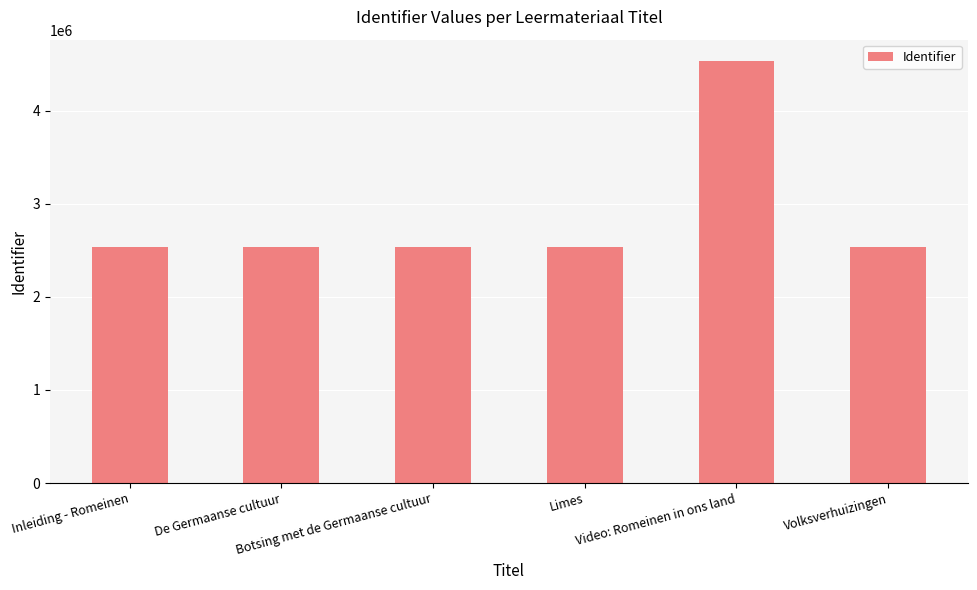

At which category does the chart reach its peak across all series?

Video: Romeinen in ons land